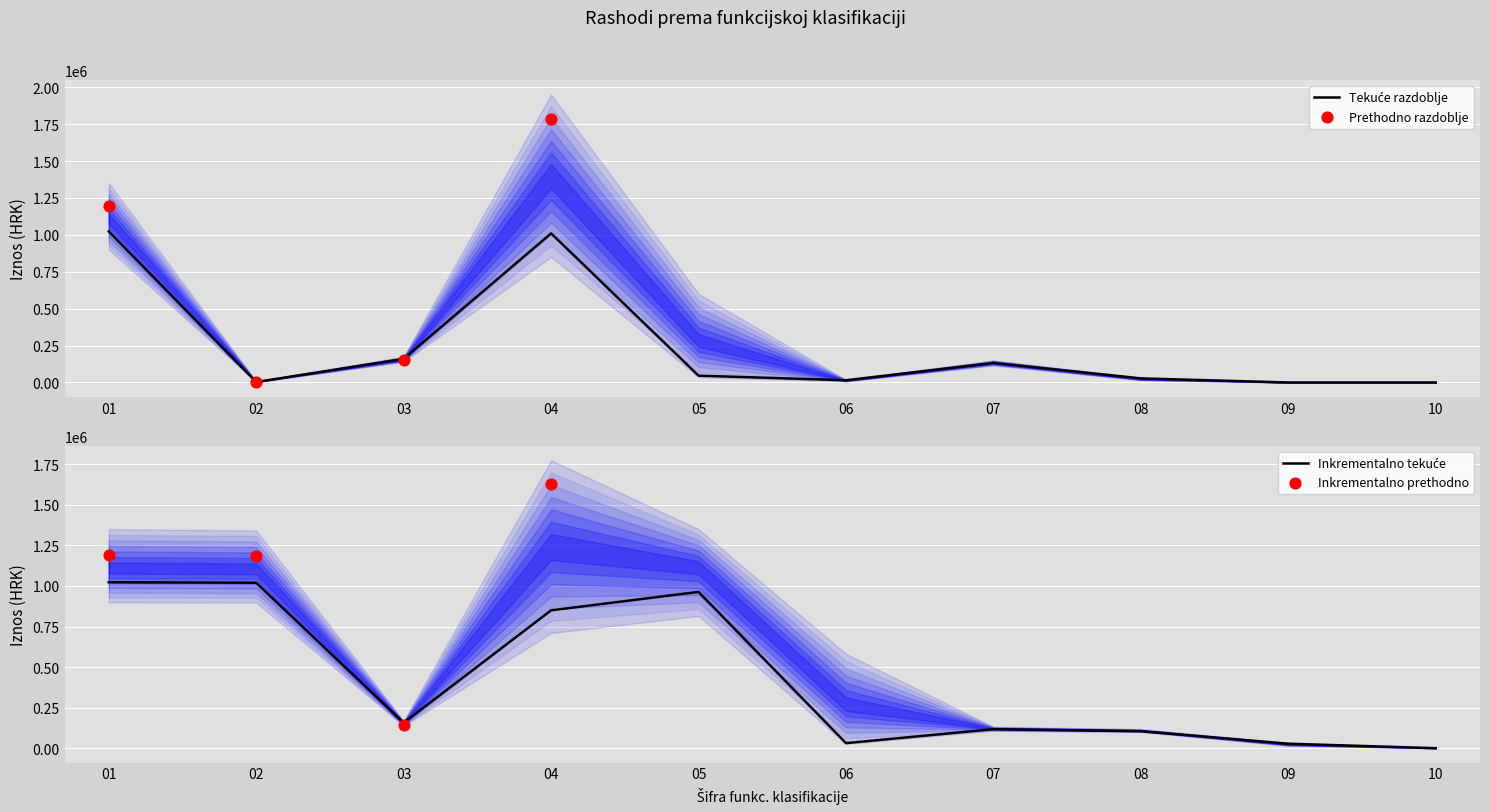

Which has a higher value, 03 or 02?

03